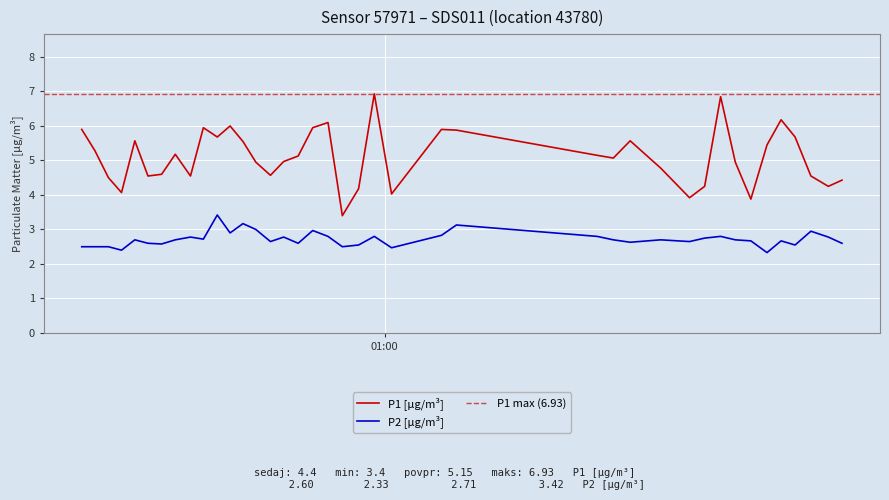

Which series has the largest range (max minus min)?

P1